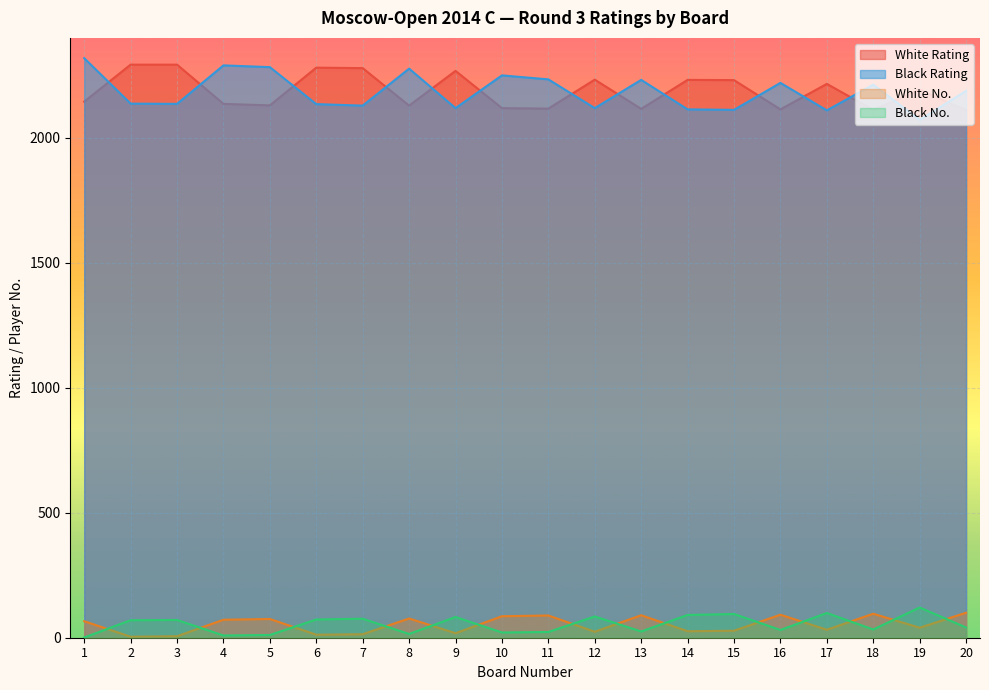

Which label corresponds to the smallest value in the chart?

1